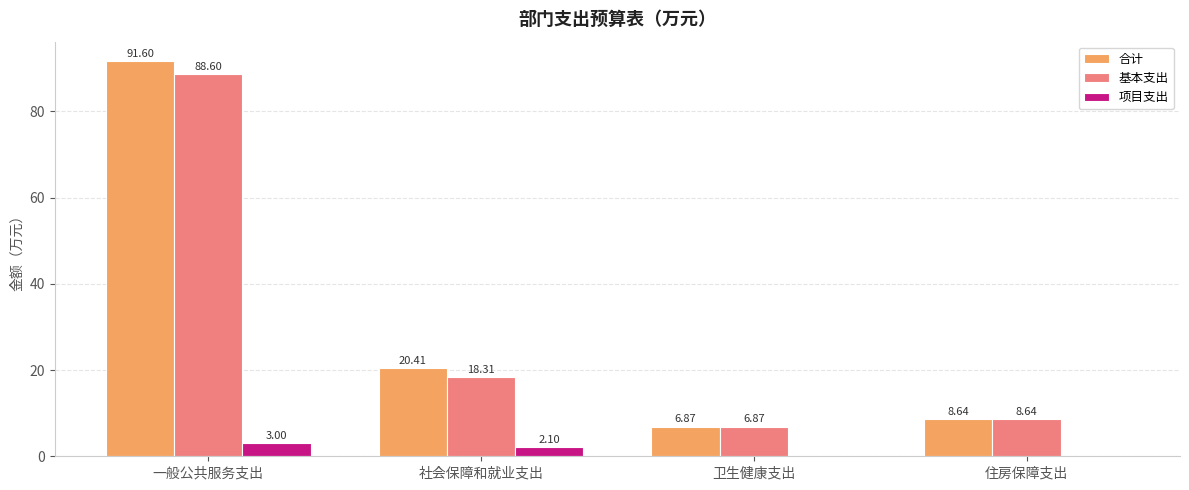

Reading left to right, transcribe all the data shown in this chart.

合计: 一般公共服务支出=91.6	社会保障和就业支出=20.4	卫生健康支出=6.9	住房保障支出=8.6
基本支出: 一般公共服务支出=88.6	社会保障和就业支出=18.3	卫生健康支出=6.9	住房保障支出=8.6
项目支出: 一般公共服务支出=3.0	社会保障和就业支出=2.1	卫生健康支出=0.0	住房保障支出=0.0